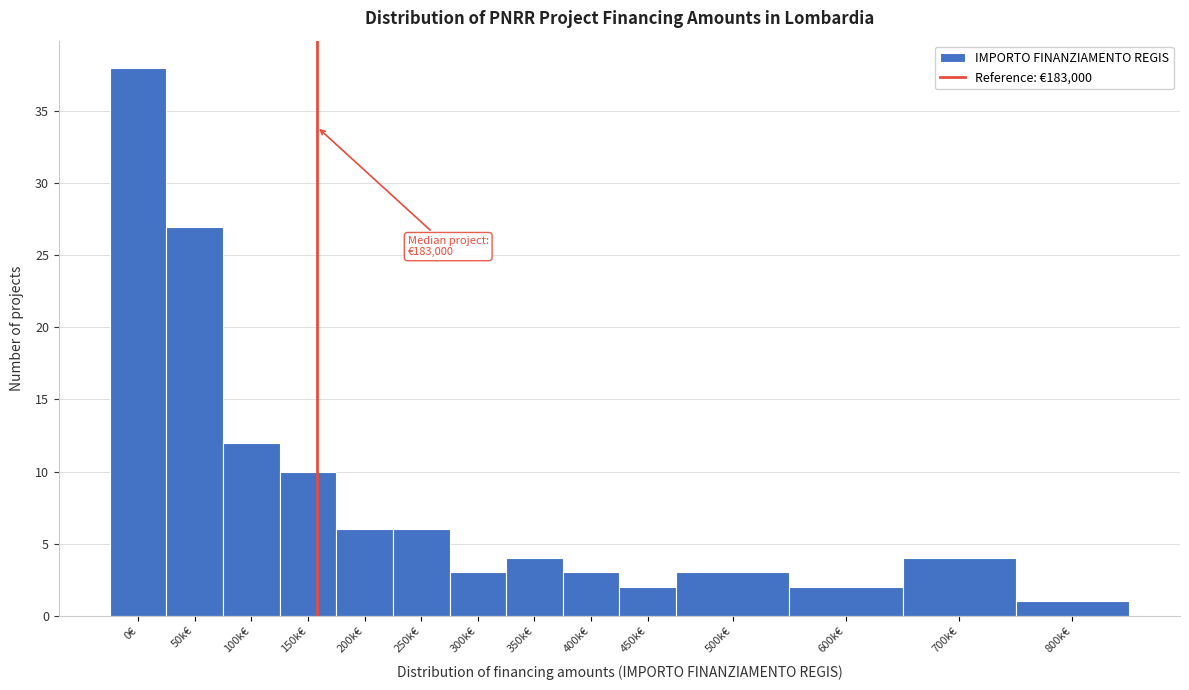

Reading left to right, transcribe all the data shown in this chart.

38	27	12	10	6	6	3	4	3	2	3	2	4	1